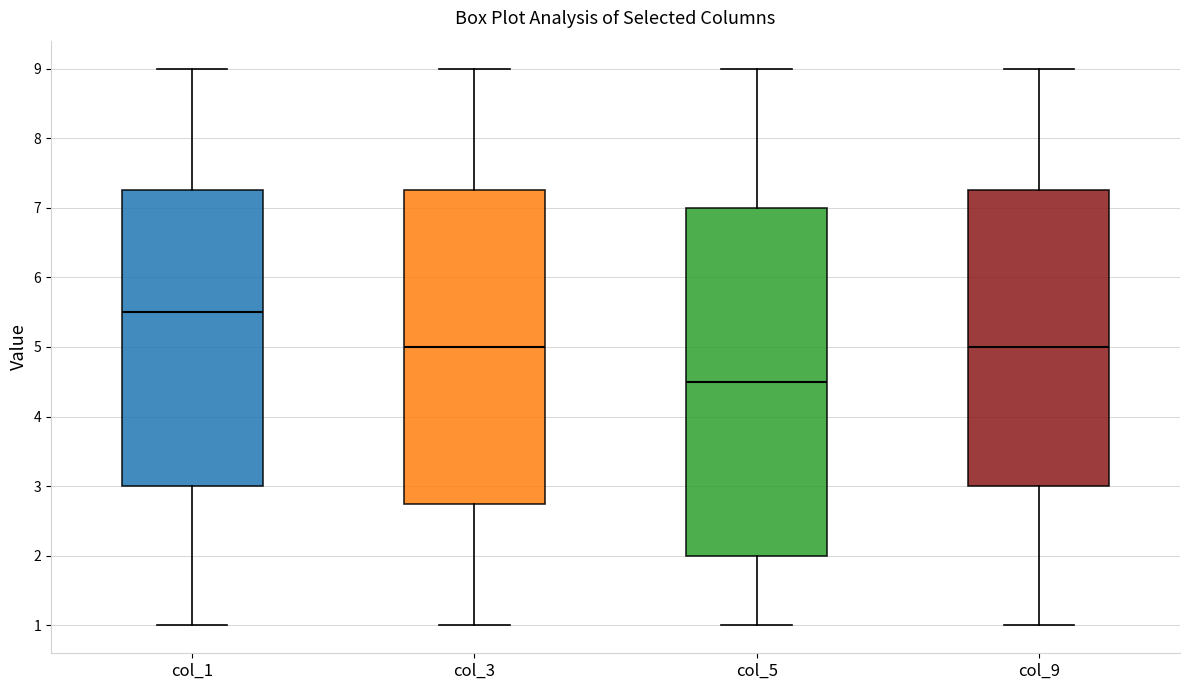

Reading left to right, read every box against the y-axis: the position of its median line, the range the box covers, and the ends of its whiskers. The values are not printed on the chart, so give them approximately, as read against the axis.

col_1: median 5.5, box 3.0 to 7.3, whiskers 1.0 to 9.0
col_3: median 5.0, box 2.8 to 7.3, whiskers 1.0 to 9.0
col_5: median 4.5, box 2.0 to 7.0, whiskers 1.0 to 9.0
col_9: median 5.0, box 3.0 to 7.3, whiskers 1.0 to 9.0